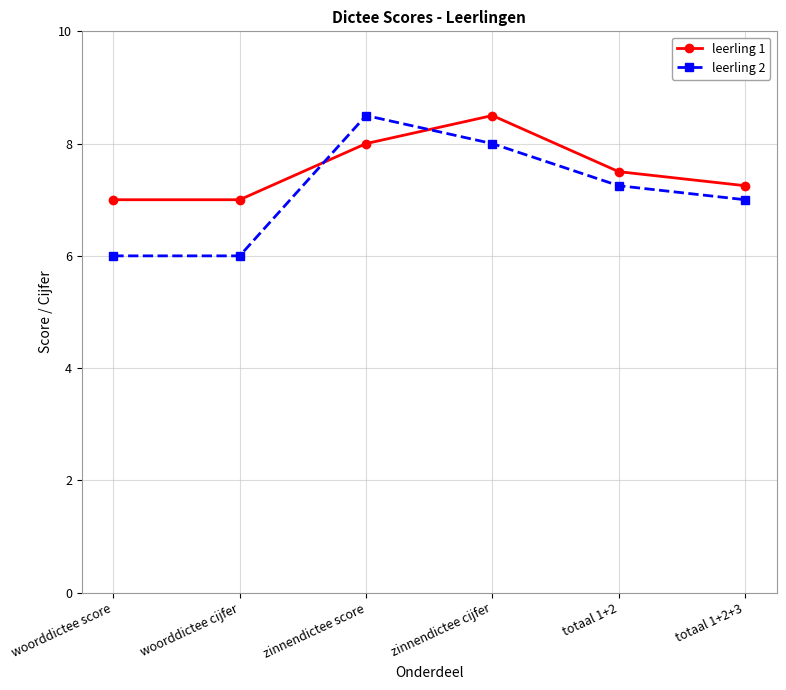

What position from the left is zinnendictee score?

3